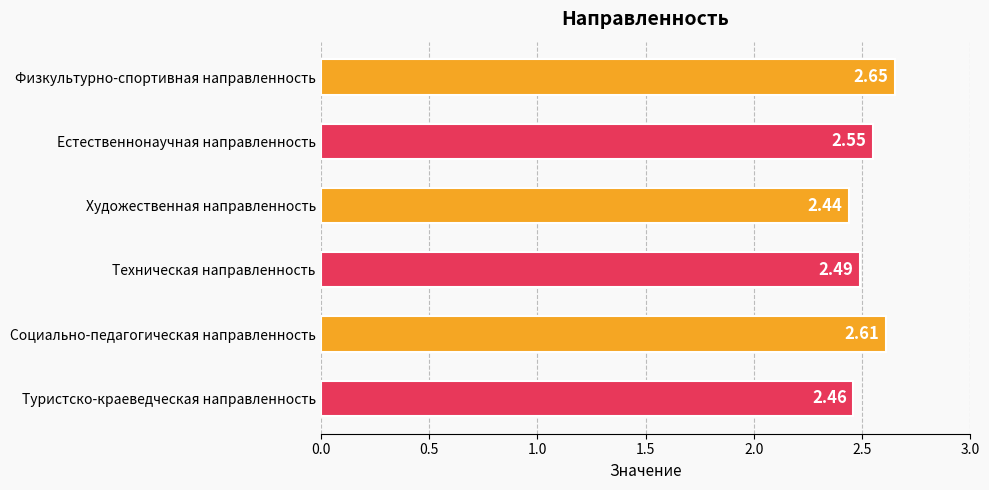

At which label is the value closest to 2?

Художественная направленность